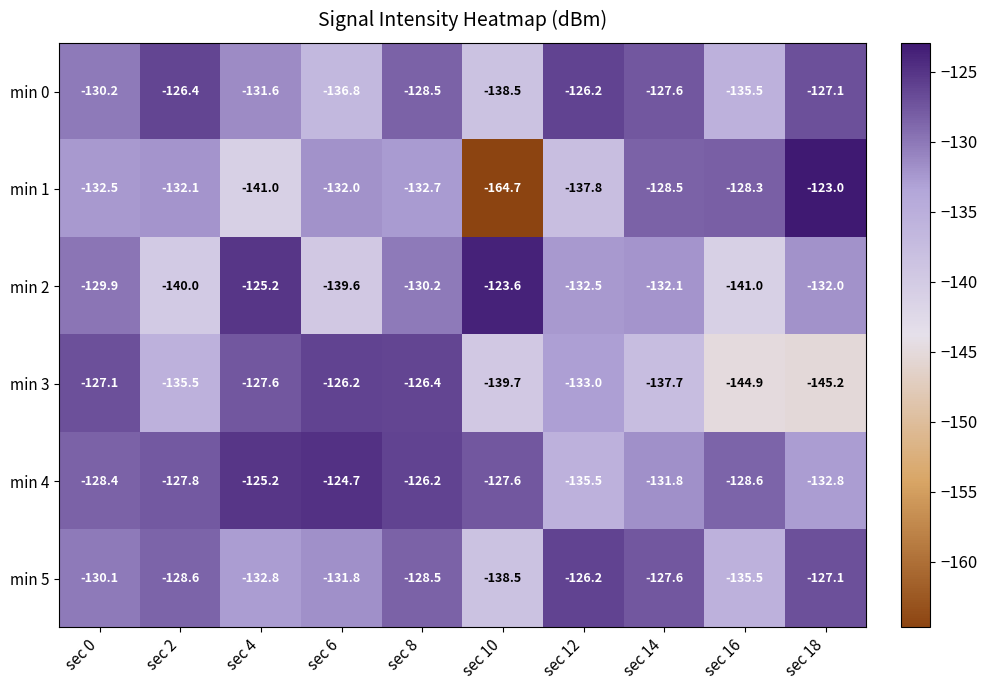

Which label corresponds to the smallest value in the chart?

sec 10